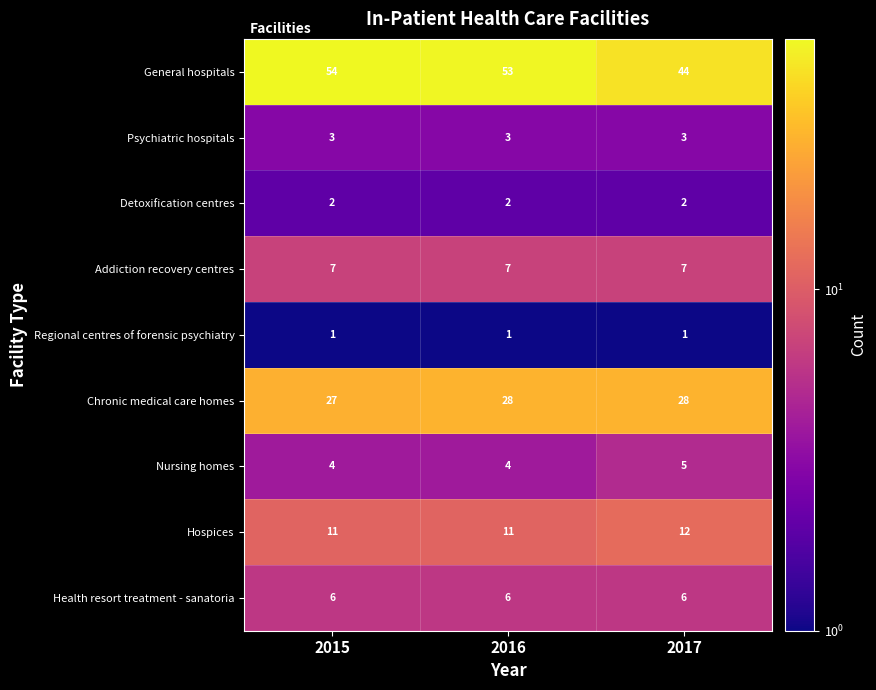

Reading left to right, transcribe all the data shown in this chart.

General hospitals: 2015=54	2016=53	2017=44
Psychiatric hospitals: 2015=3	2016=3	2017=3
Detoxification centres: 2015=2	2016=2	2017=2
Addiction recovery centres: 2015=7	2016=7	2017=7
Regional centres of forensic psychiatry: 2015=1	2016=1	2017=1
Chronic medical care homes: 2015=27	2016=28	2017=28
Nursing homes: 2015=4	2016=4	2017=5
Hospices: 2015=11	2016=11	2017=12
Health resort treatment - sanatoria: 2015=6	2016=6	2017=6